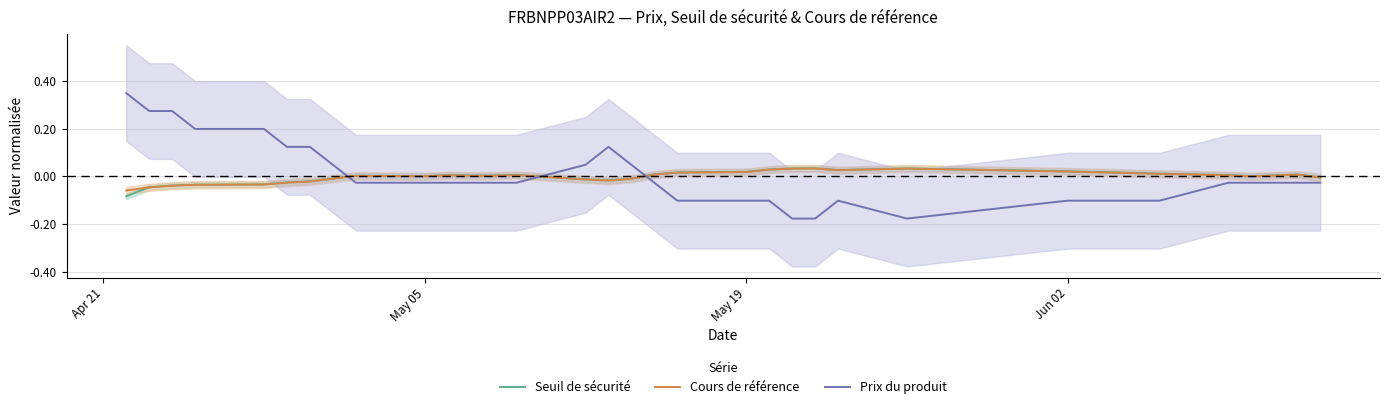

Count the number of data series in this chart.

3